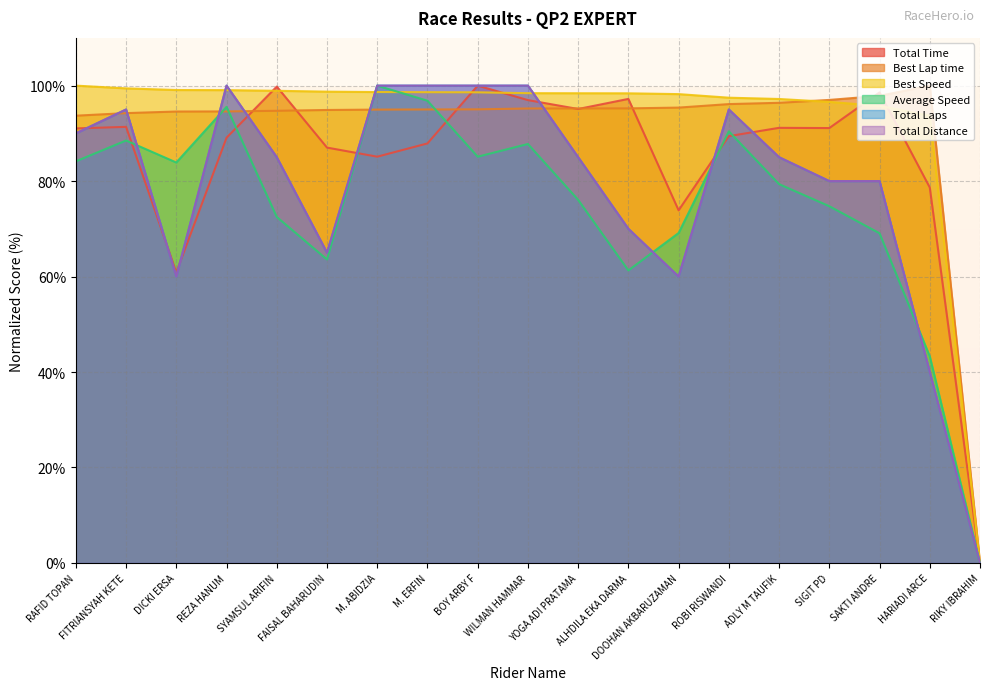

What is the difference between the maximum and minimum values in the Total Distance series?

100.0